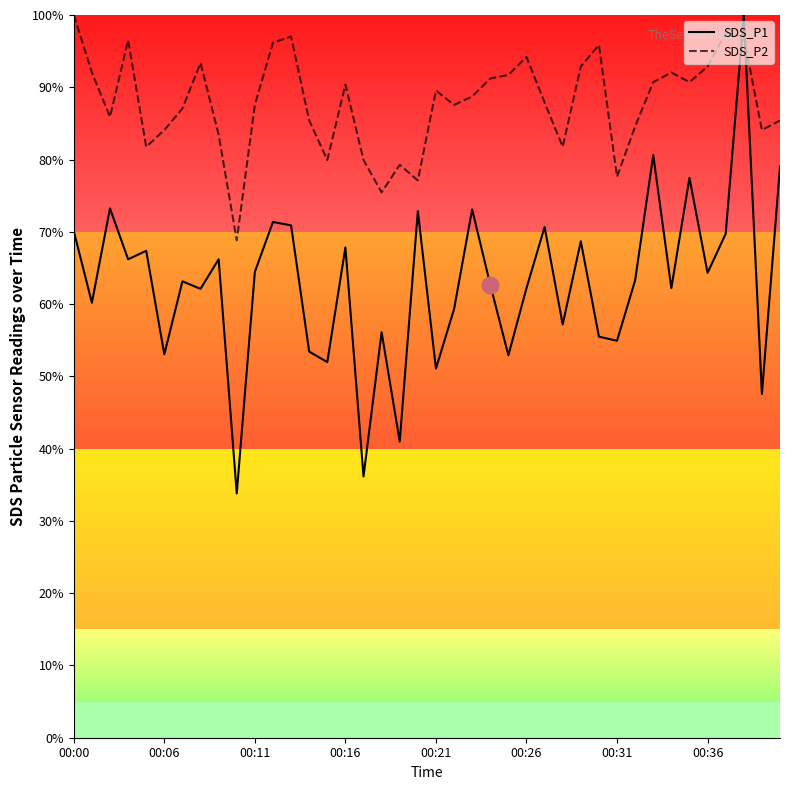

What is the difference between the maximum and minimum values in the SDS_P2 series?

31.2